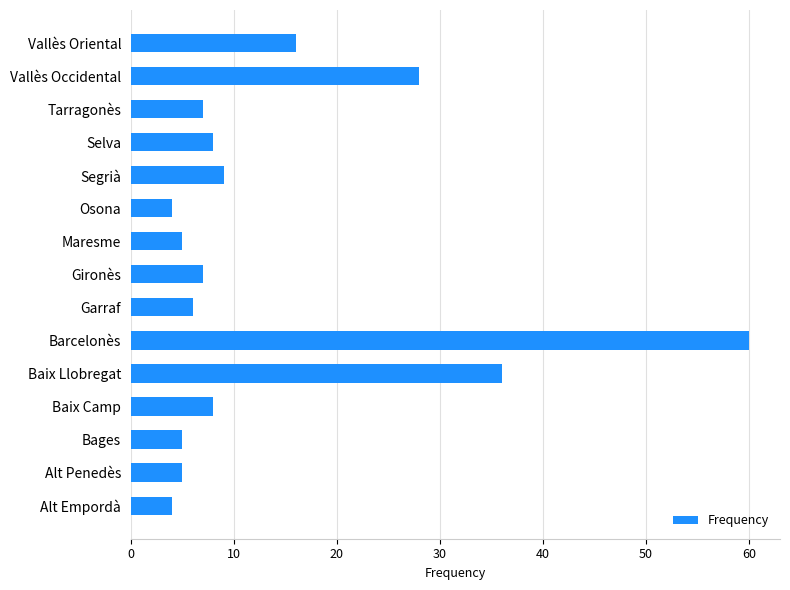

True or false: the data shows 8 at Alt Penedès.

False